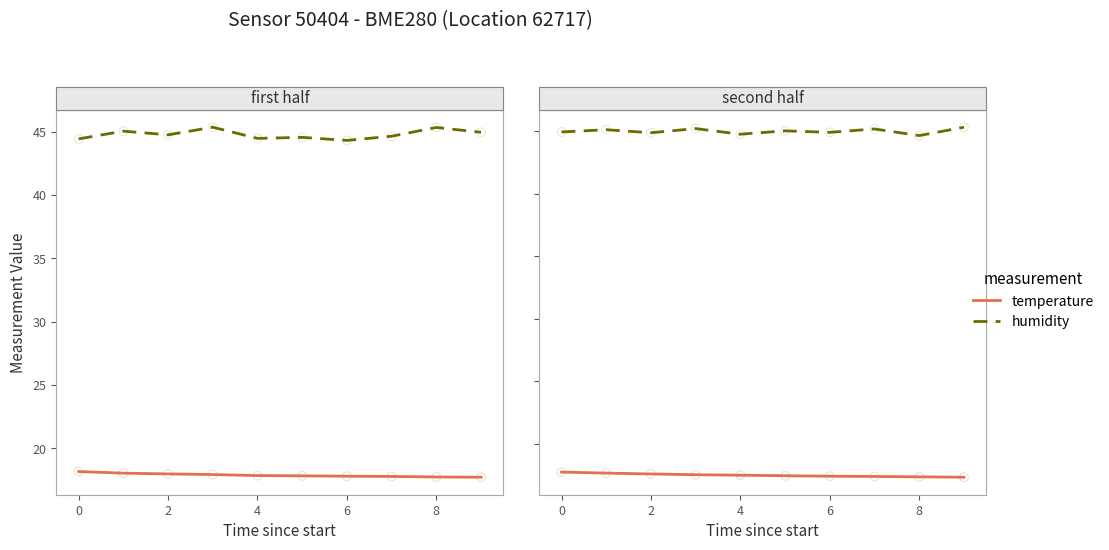

Is the value of humidity at 9 greater than the value of temperature at 8?

Yes